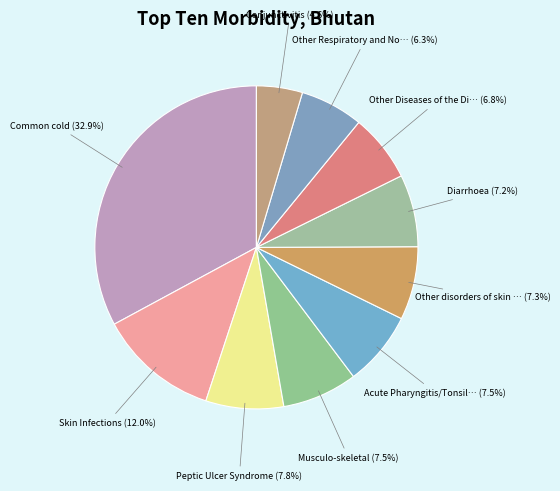

Which category has the biggest portion of the pie?

Common cold